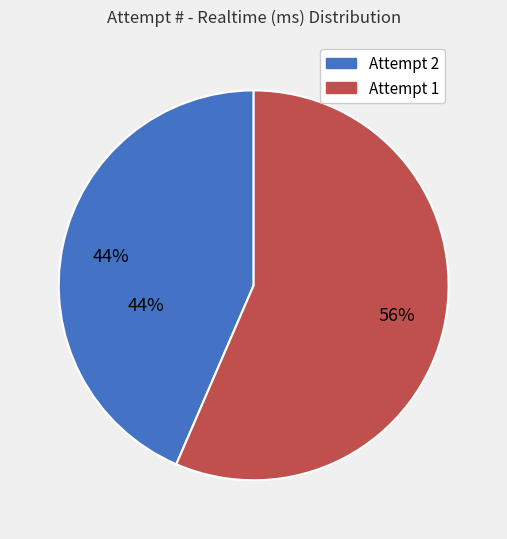

To the nearest percent, what portion does 2 represent?

44%